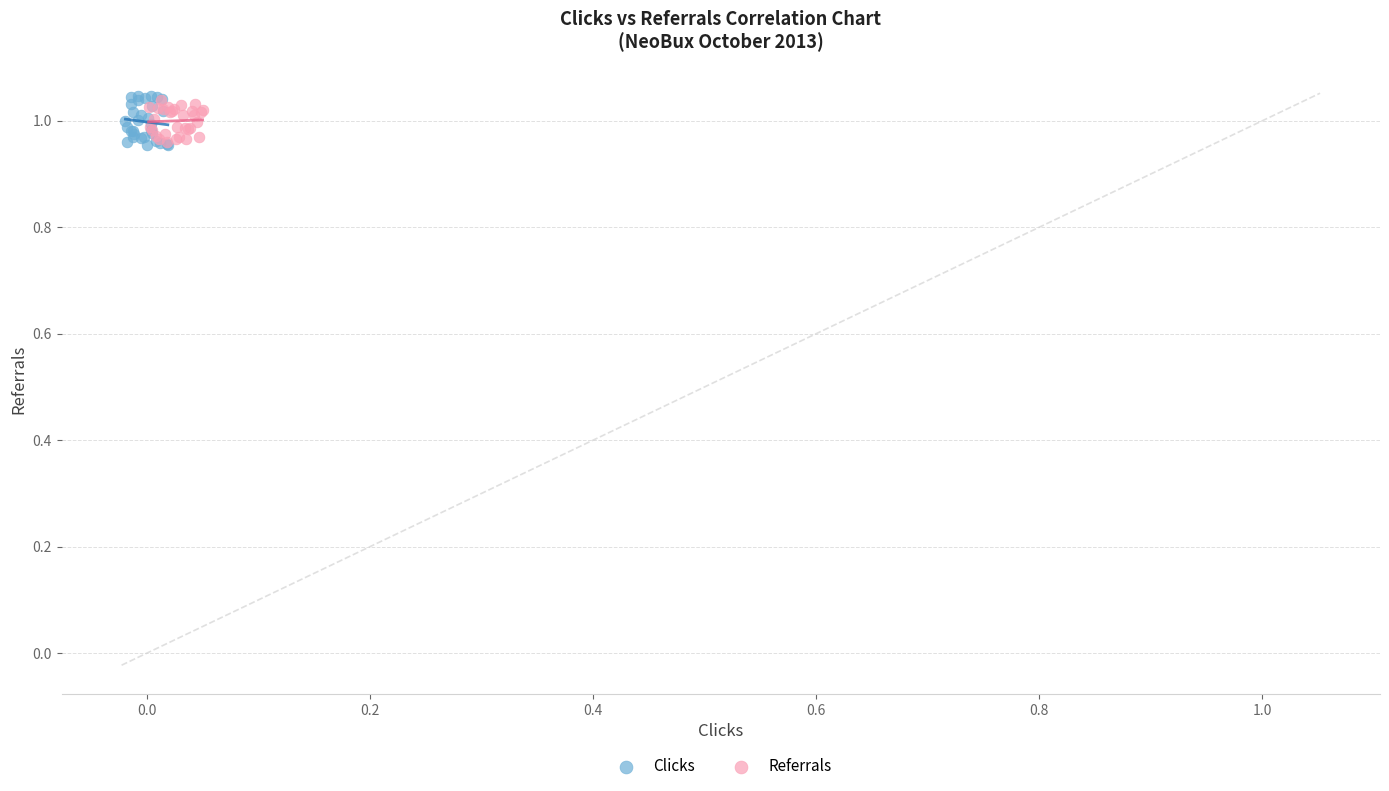

Which series has the largest Y range (max minus min)?

Clicks